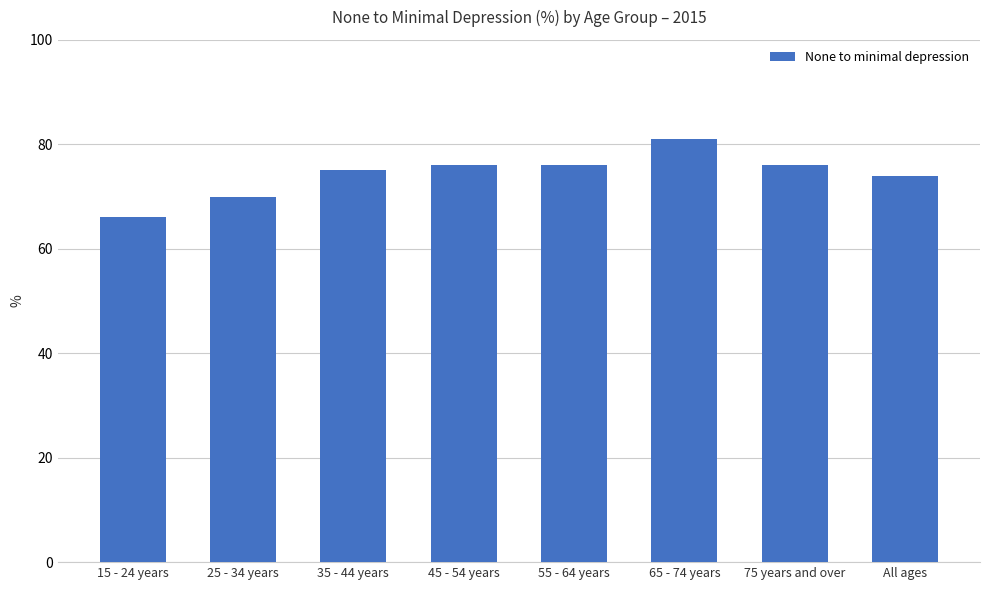

Approximately how many times larger is the value at 35 - 44 years compared to 55 - 64 years?

1.0